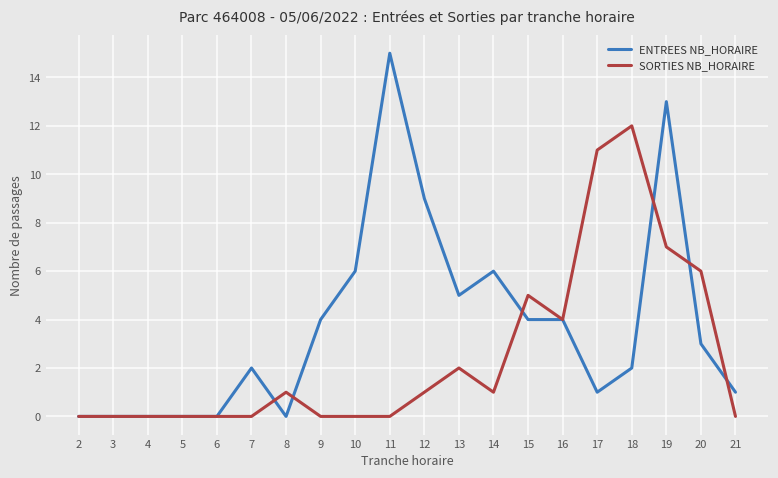

Which series changed the most between 4 and 7?

ENTREES NB_HORAIRE